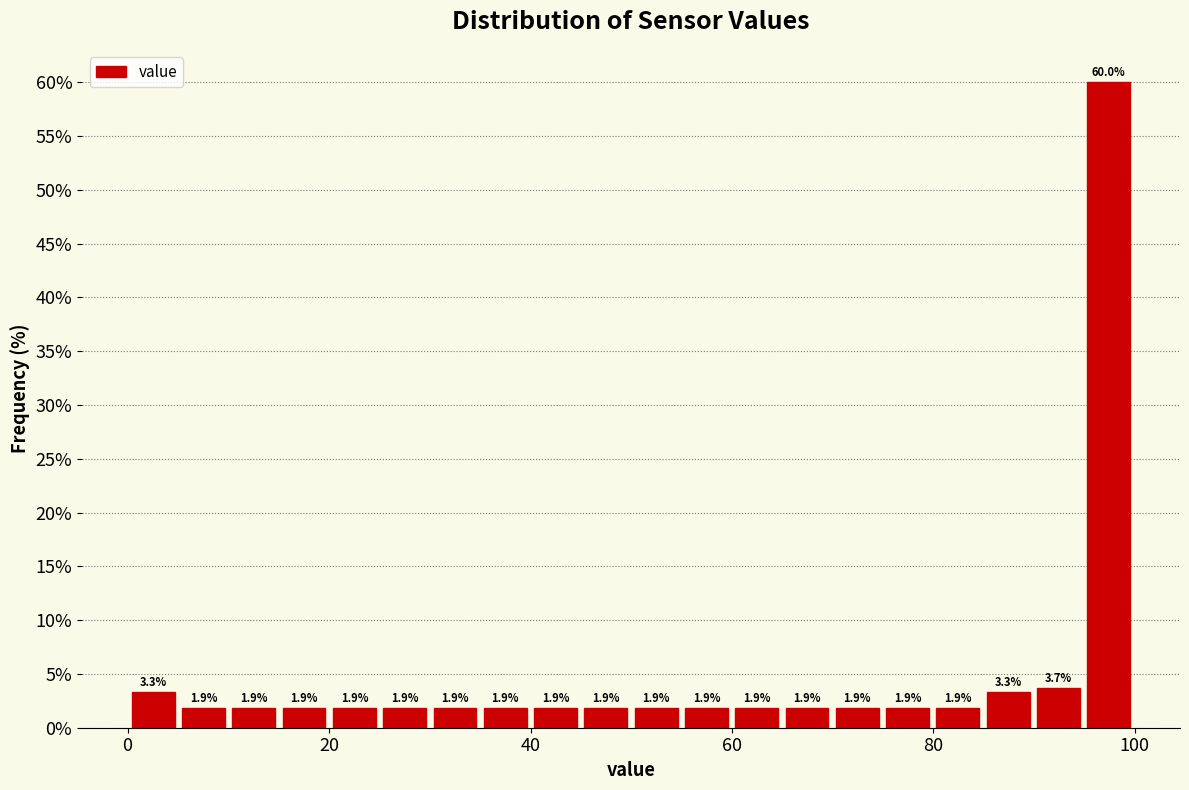

Around what value on the x-axis is the tallest bar? Give the approximate position of its centre, as read against the axis.

98